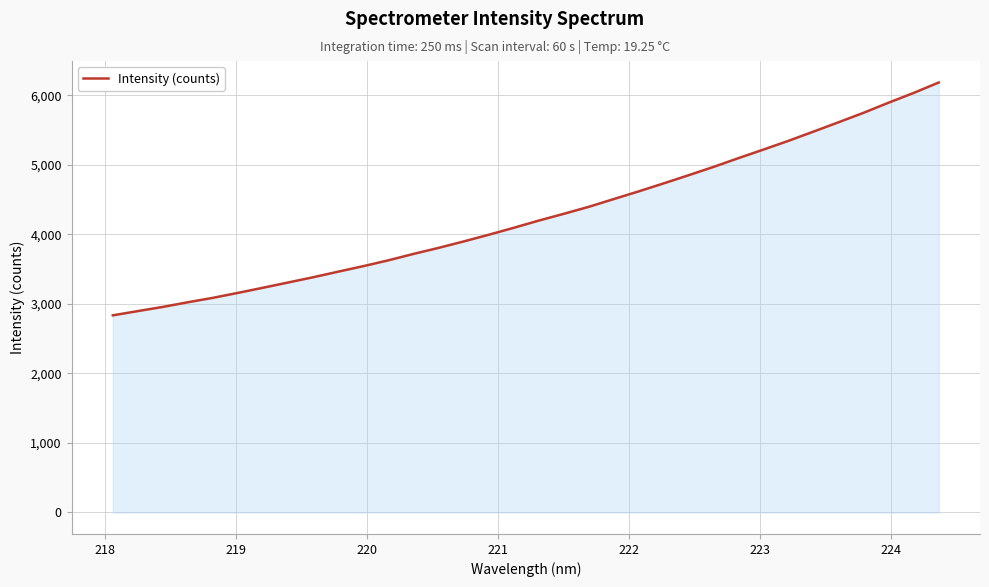

What is the maximum value shown in the chart?

6186.6